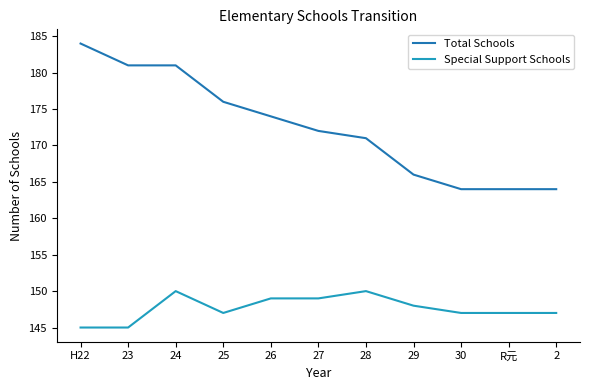

How many categories are shown in the chart?

11